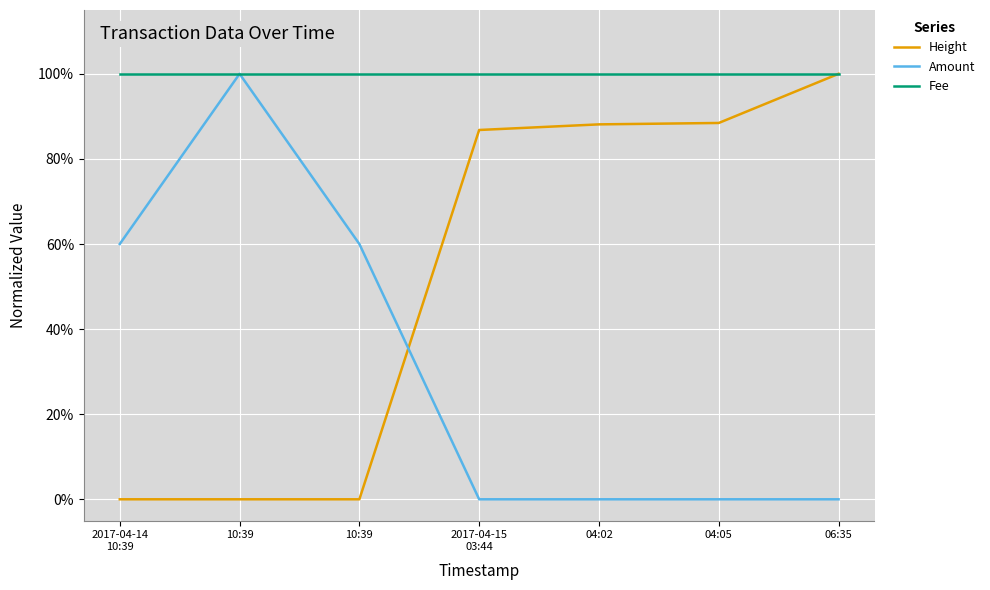

Does the chart have visible grid lines?

Yes